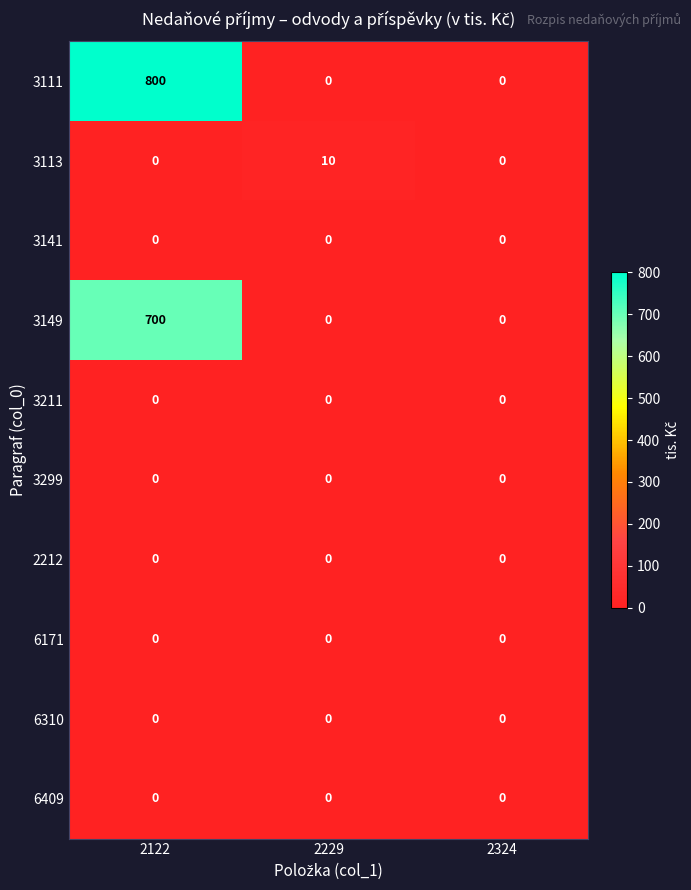

The 3211 series shows 0 at 2324. True or false?

True